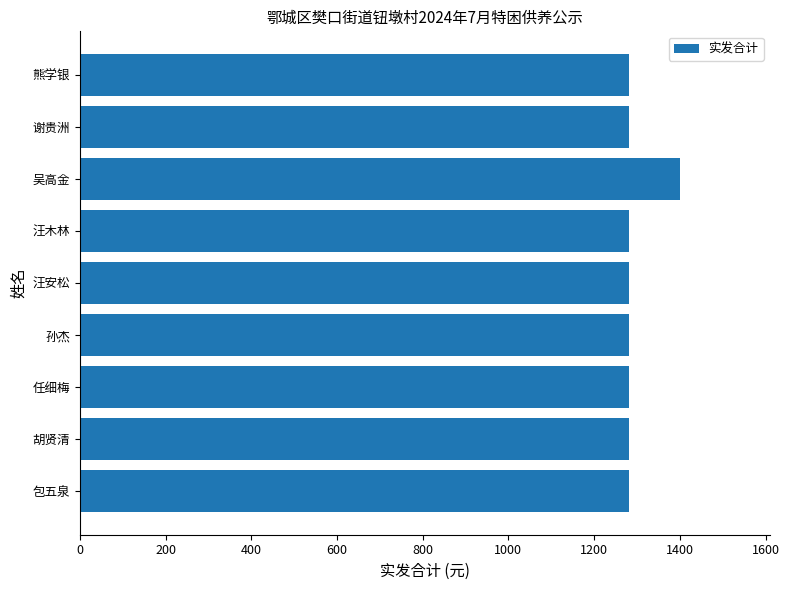

What is the difference between the maximum and minimum values?

118